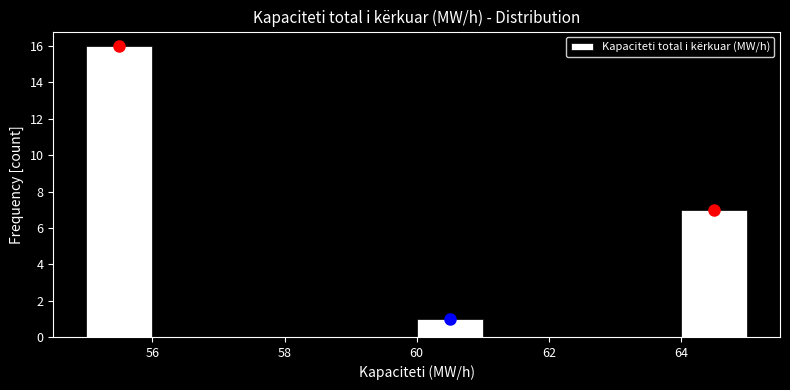

Reading left to right, list every bar in this chart as the range it spans on the x-axis followed by its height. The values are not printed on the chart, so give them approximately, as read against the axis.

55 to 56: 16
56 to 57: 0
57 to 58: 0
58 to 59: 0
59 to 60: 0
60 to 61: 1
61 to 62: 0
62 to 63: 0
63 to 64: 0
64 to 65: 7